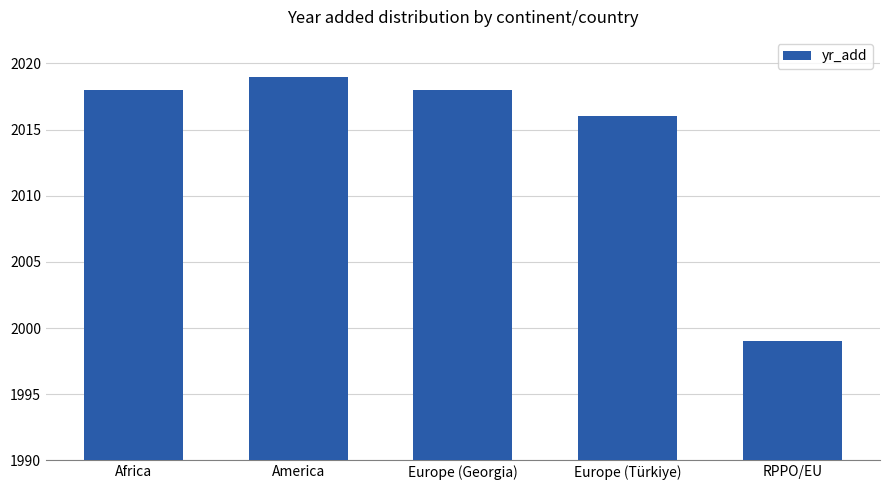

Which has a higher value, RPPO/EU or America?

America